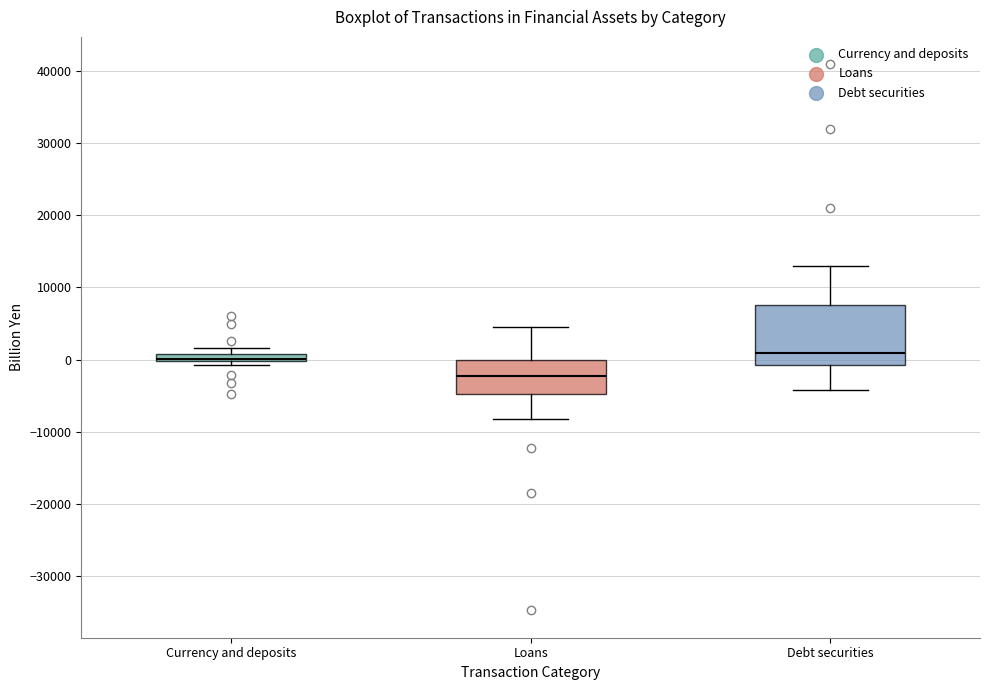

Which box is the tallest, from its lower edge to its upper edge?

Debt securities